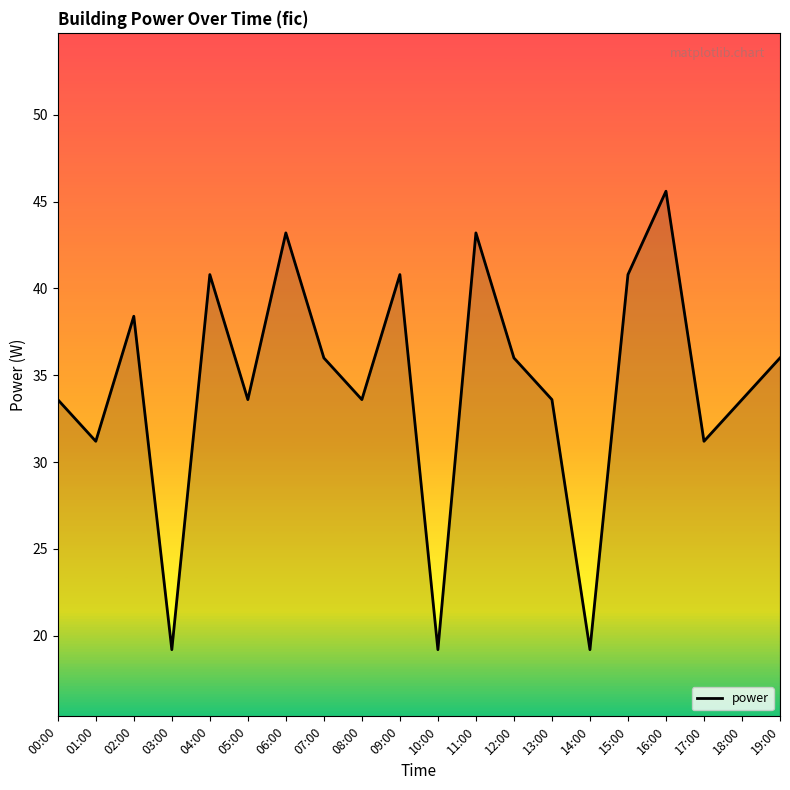

What position from the right is 08:00?

12